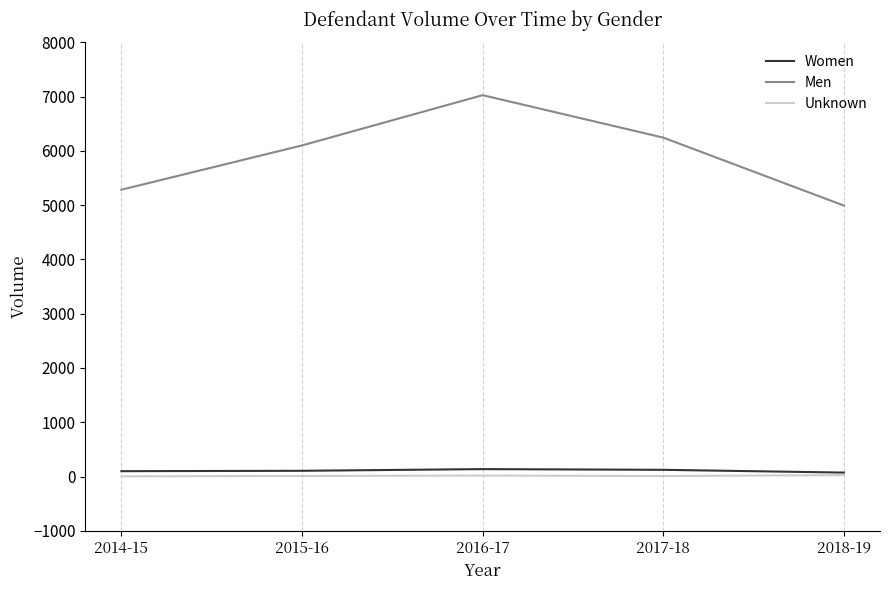

The value of Men at 2017-18 is 6244. True or false?

True